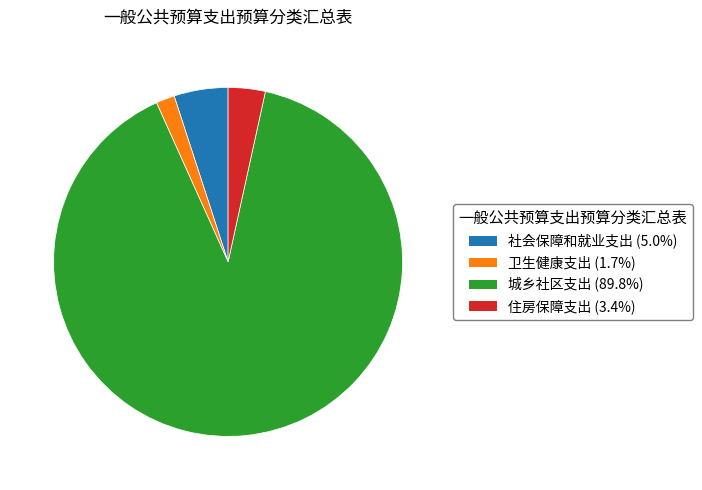

Does any single category account for the majority?

Yes